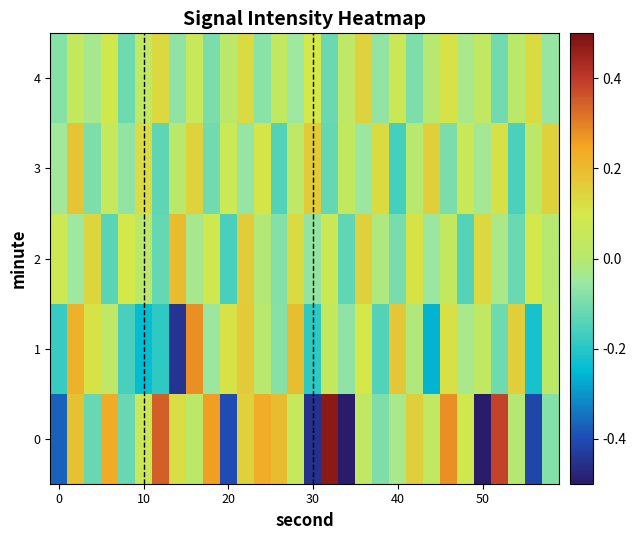

Which series has the largest total across all categories?

3